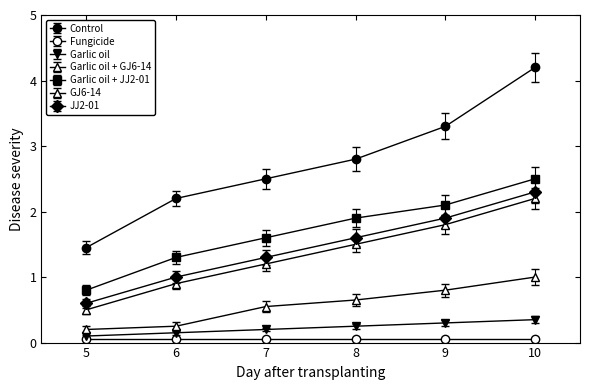

What is the difference between the maximum and second lowest values in the Garlic oil series?

0.2